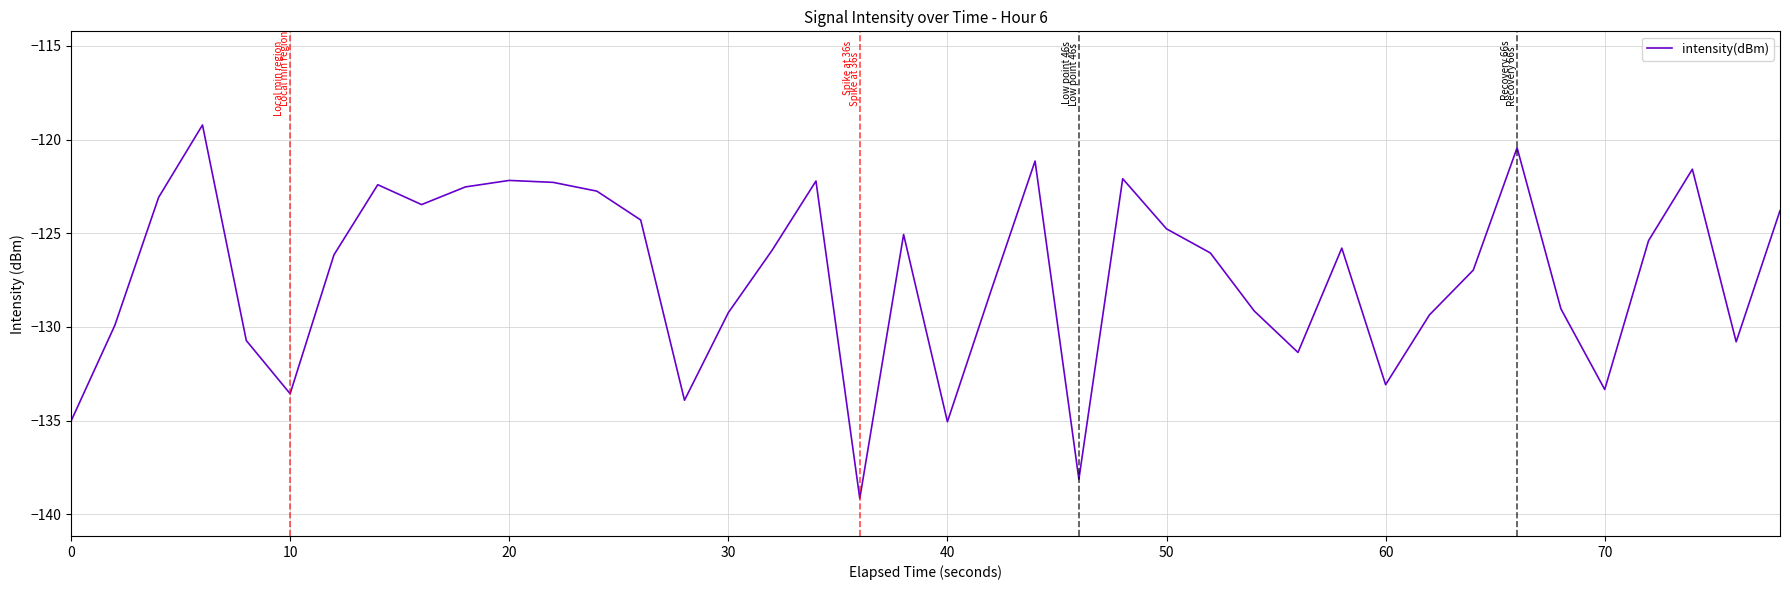

What is the greatest value displayed?

-119.2